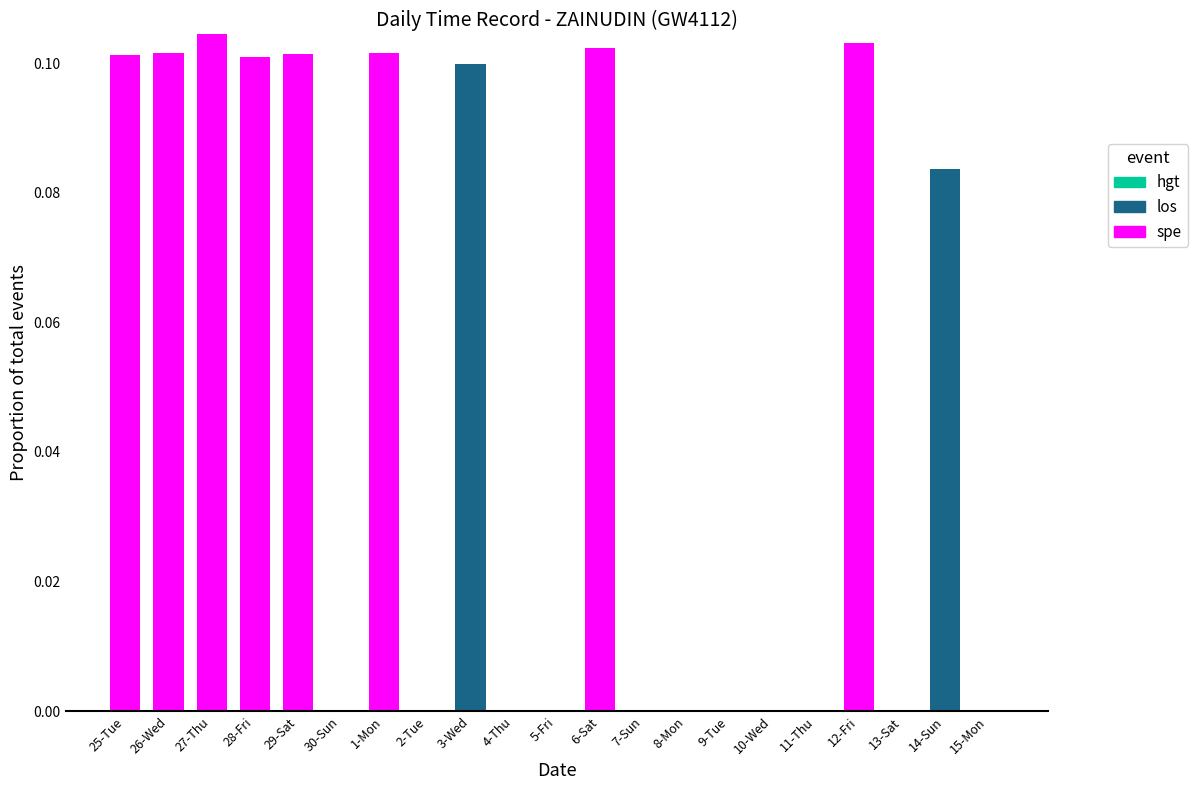

What is the sum of all spe values?

0.8